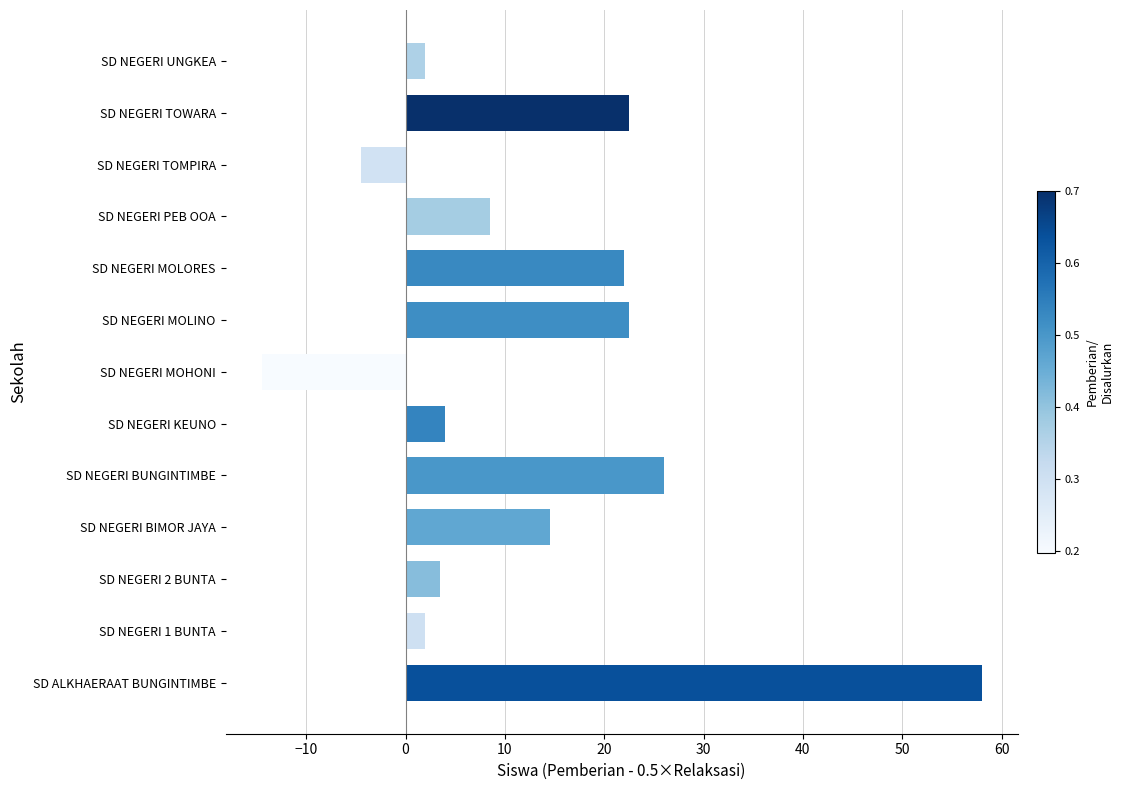

Reading bottom to top, what are all the values shown in this chart?

SD ALKHAERAAT BUNGINTIMBE=58.0	SD NEGERI 1 BUNTA=2.0	SD NEGERI 2 BUNTA=3.5	SD NEGERI BIMOR JAYA=14.5	SD NEGERI BUNGINTIMBE=26.0	SD NEGERI KEUNO=4.0	SD NEGERI MOHONI=-14.5	SD NEGERI MOLINO=22.5	SD NEGERI MOLORES=22.0	SD NEGERI PEB OOA=8.5	SD NEGERI TOMPIRA=-4.5	SD NEGERI TOWARA=22.5	SD NEGERI UNGKEA=2.0